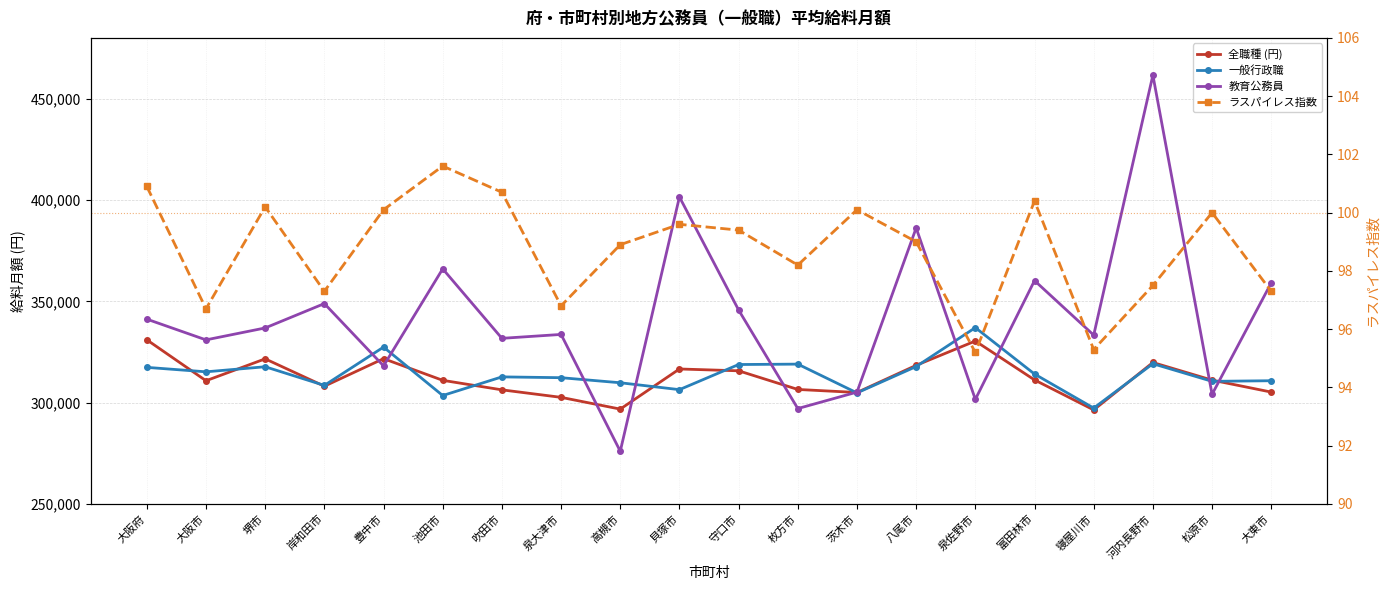

Which series has the widest spread of values?

教育公務員